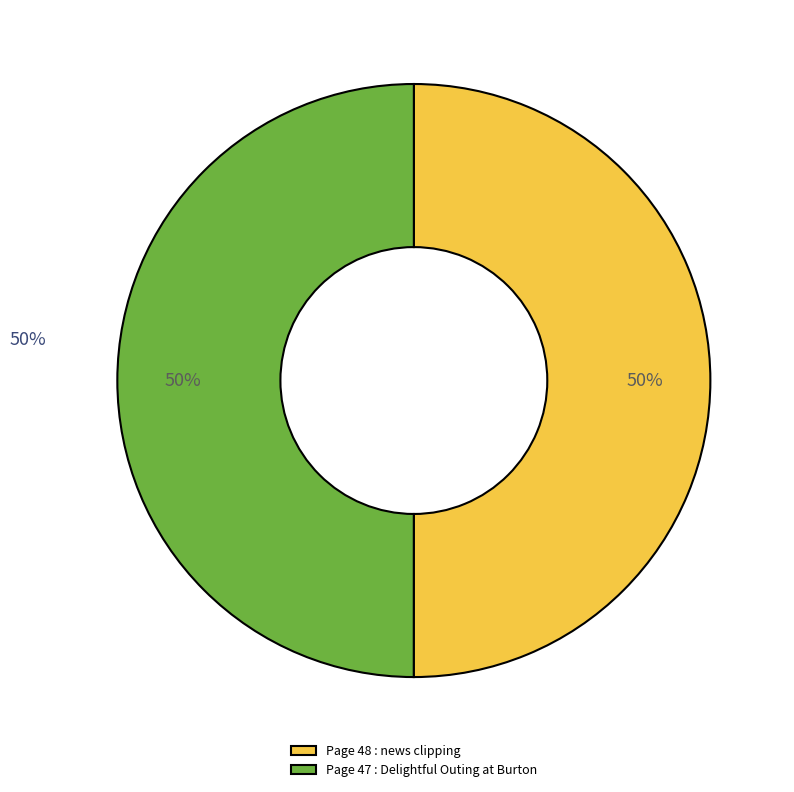

Which slice is the largest?

Page 48 : news clipping